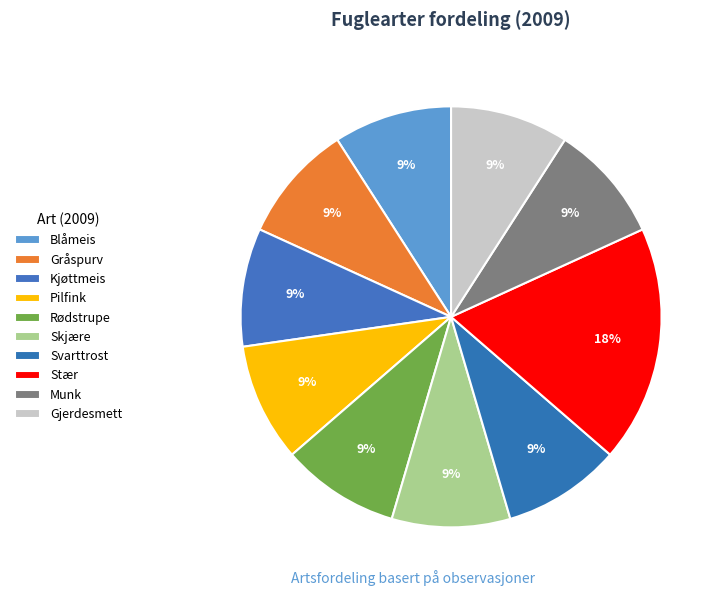

Is Blåmeis the majority of the pie?

No